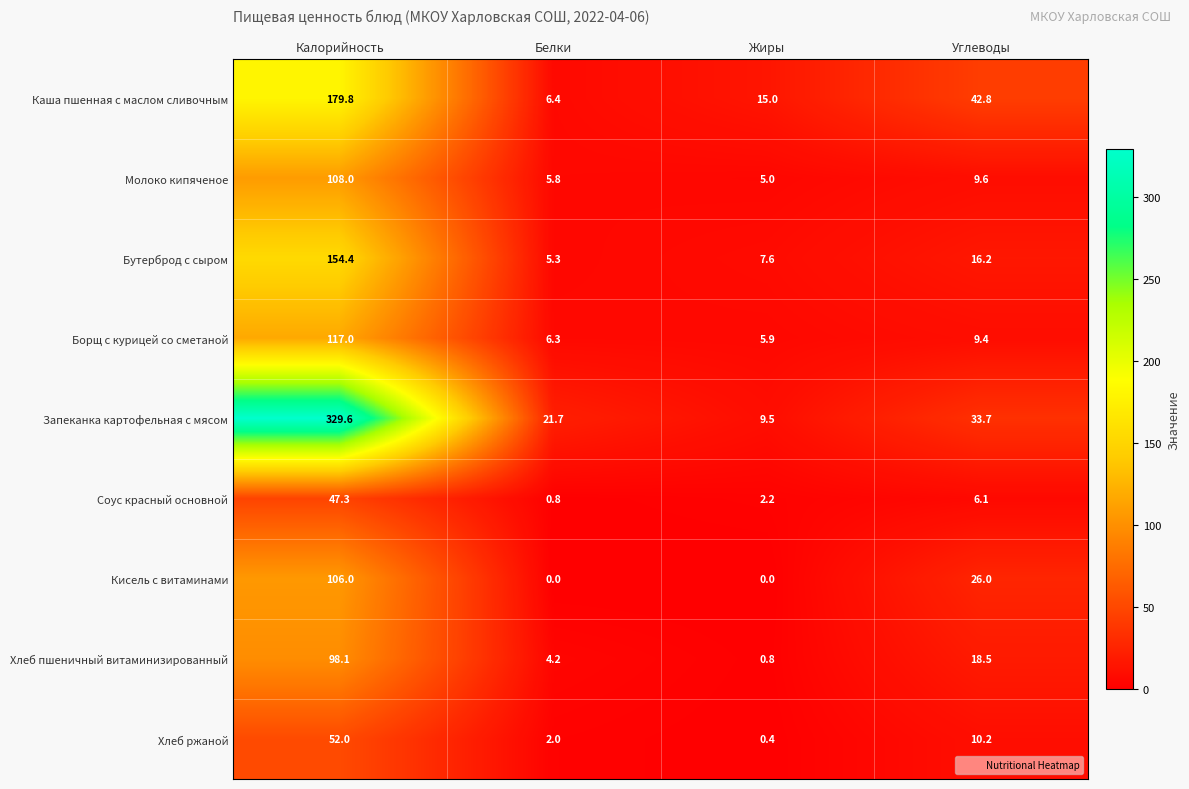

What is the greatest value displayed?

329.6